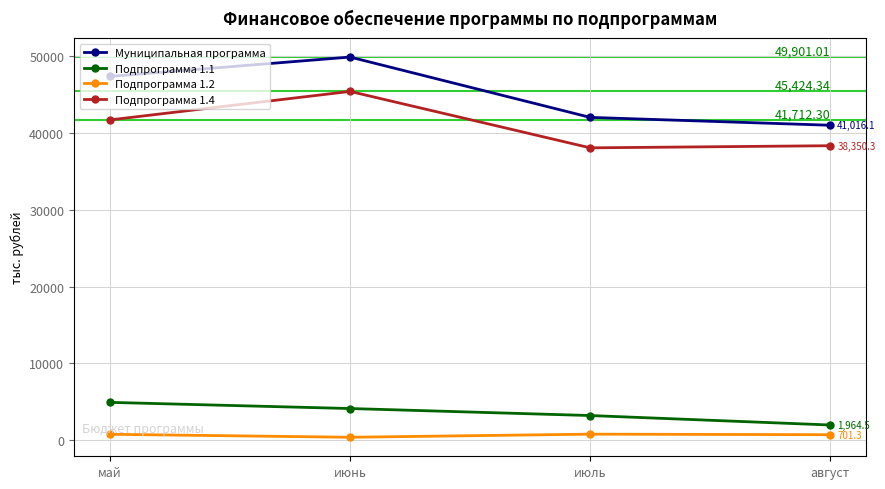

Count the number of categories in the chart.

4